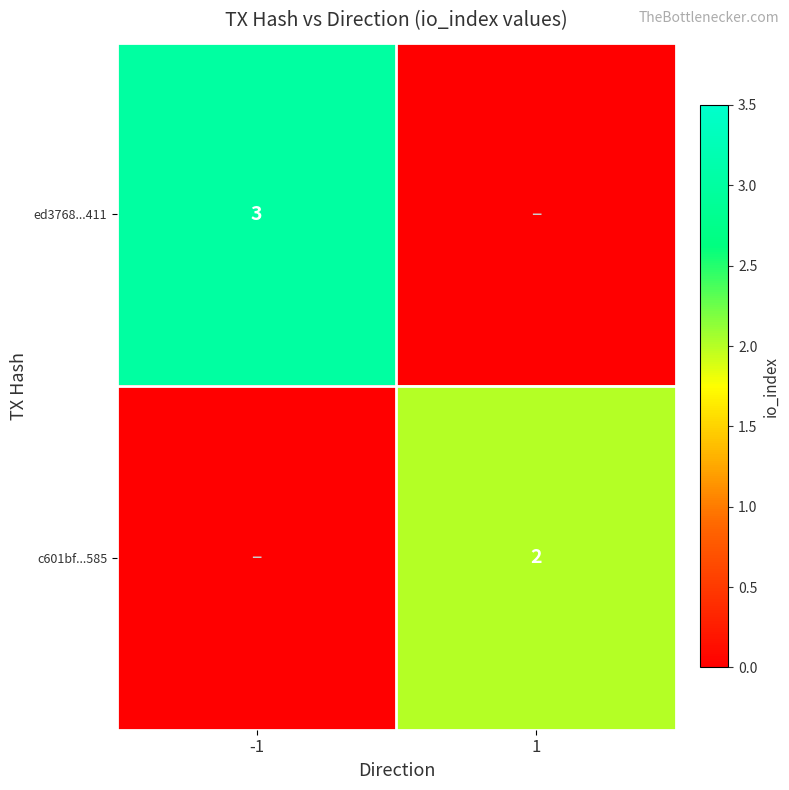

The value of ed3768...411 at -1 is 3. True or false?

True